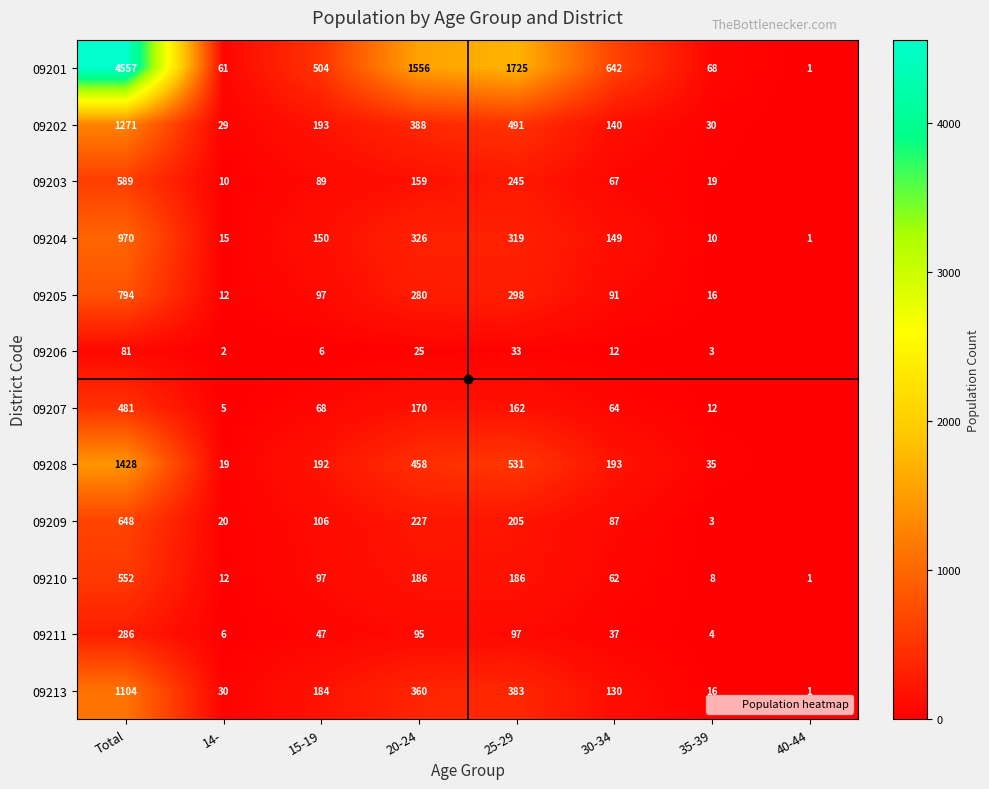

At which label does 09211 first exceed 47?

Total